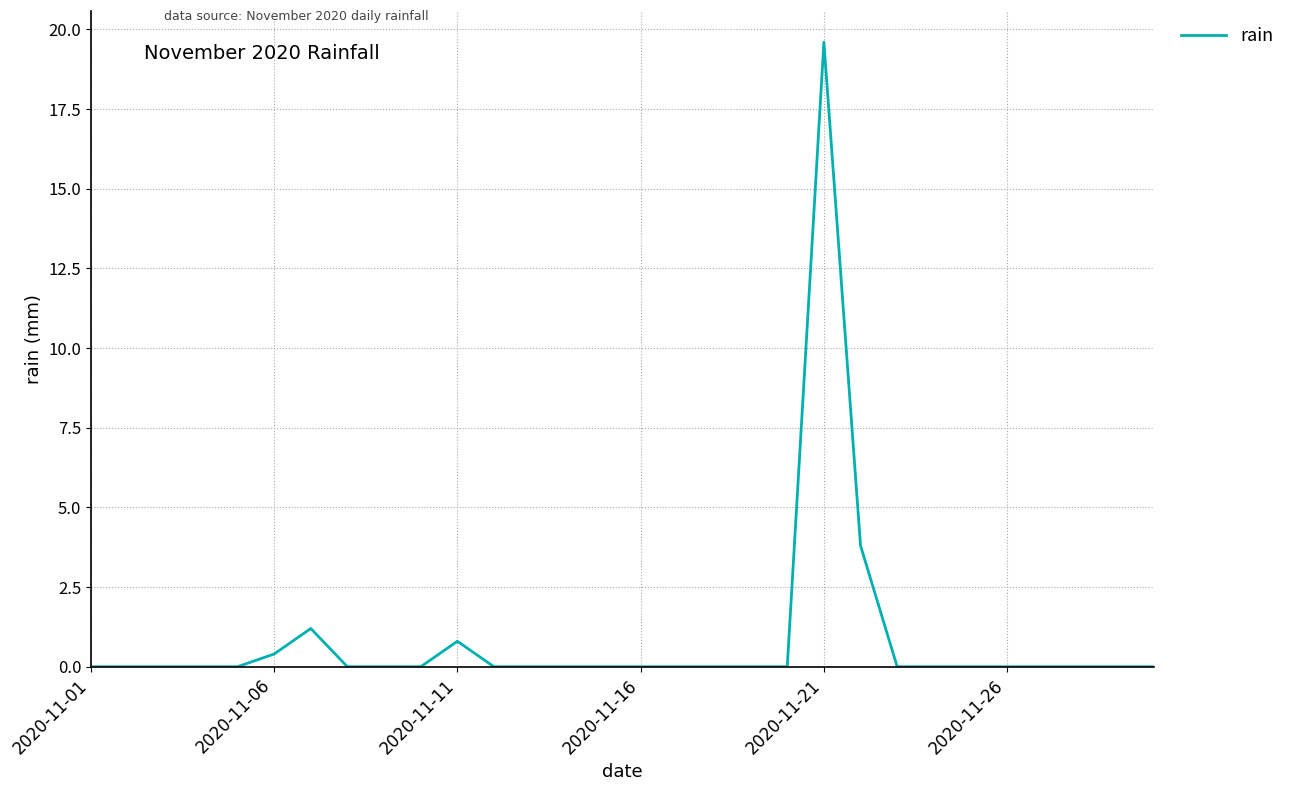

What is the maximum value shown in the chart?

19.6